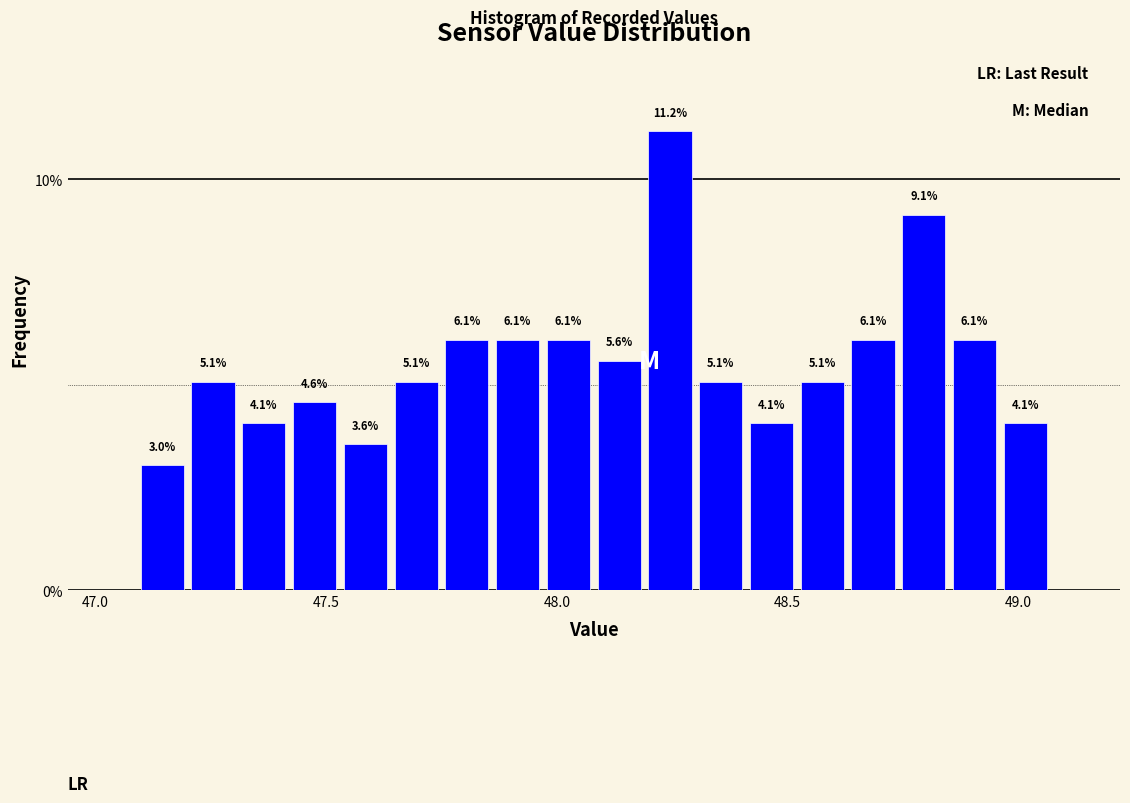

Read against the x-axis, roughly where is the centre of the tallest bar?

48.25